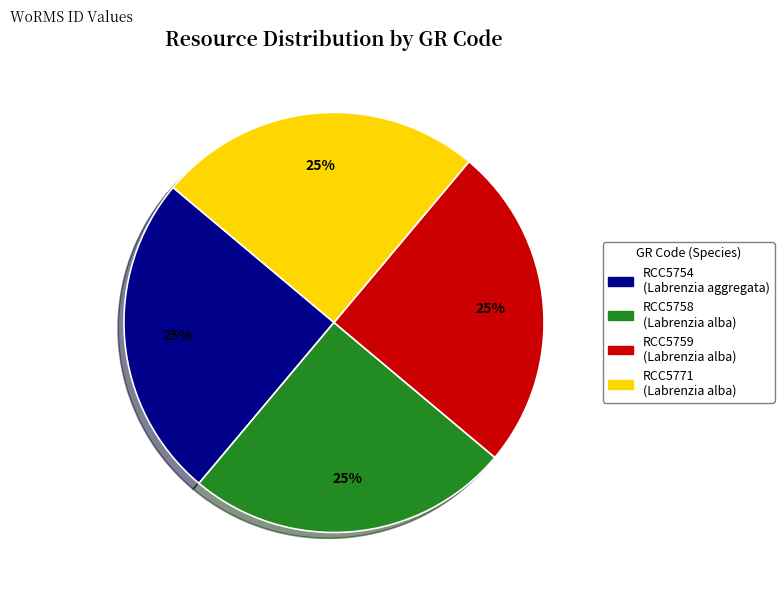

What is the ratio of the value at RCC5771 to the value at RCC5758?

1.0